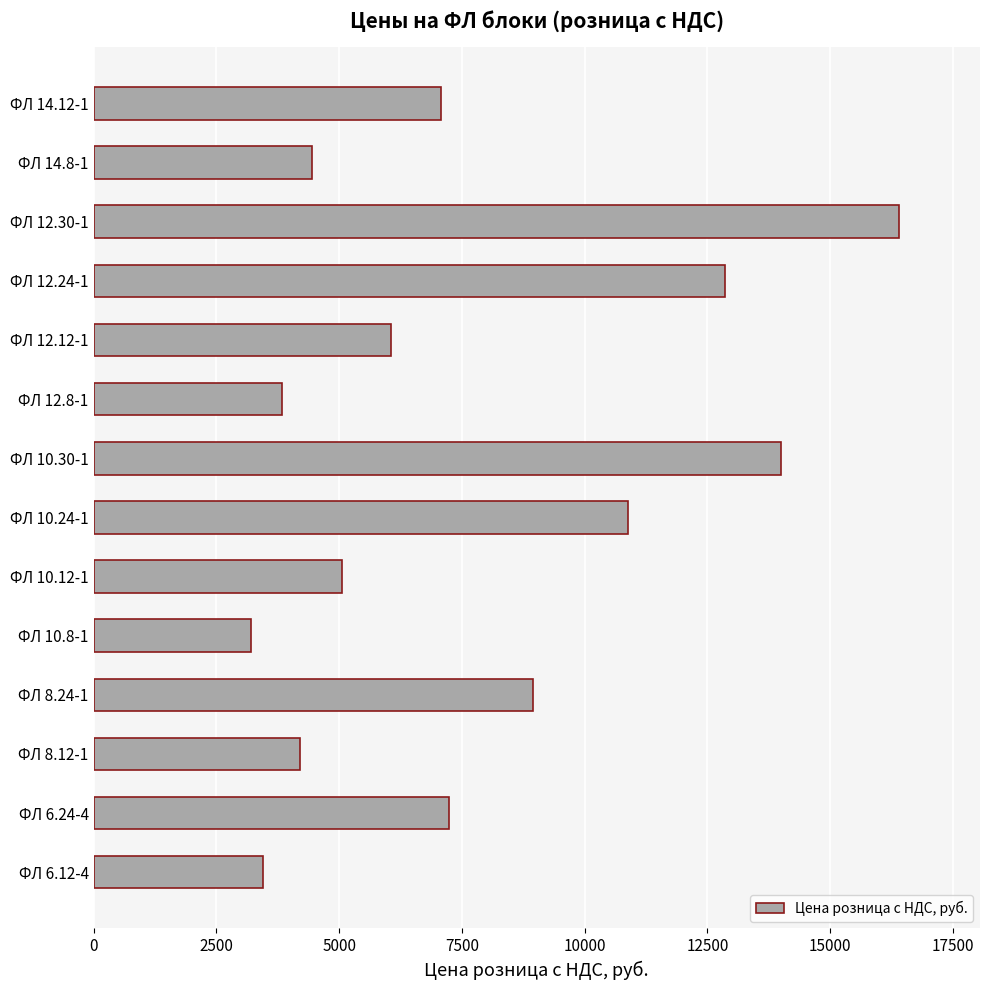

Reading bottom to top, what are all the values shown in this chart?

3440	7230	4210	8940	3210	5050	10890	14000	3830	6060	12860	16410	4440	7070